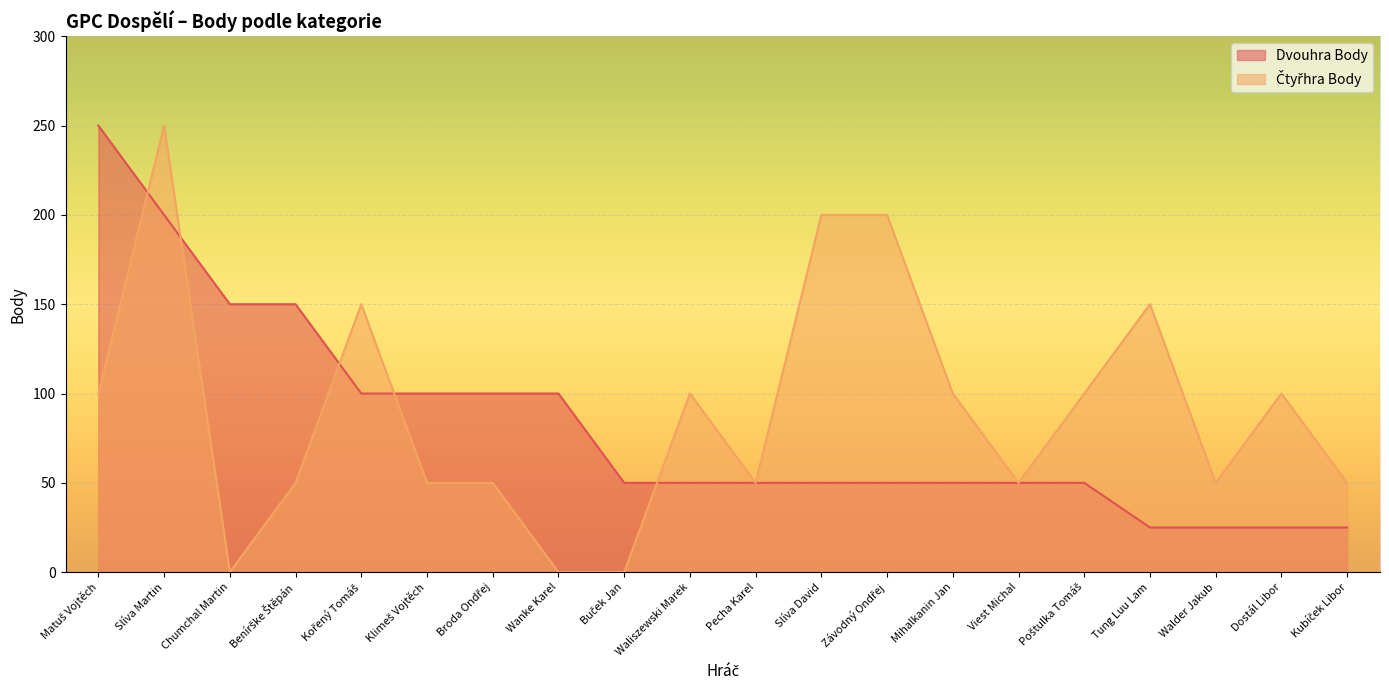

Which series changed the most between Pecha Karel and Viest Michal?

Dvouhra Body